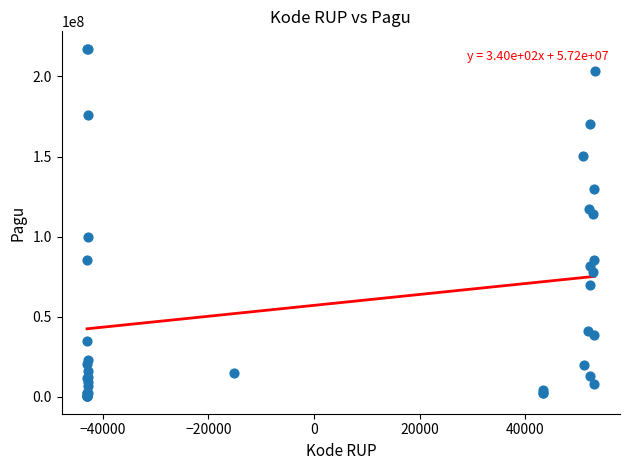

What Y value in the scatter plot is closest to 108830000?

114296000